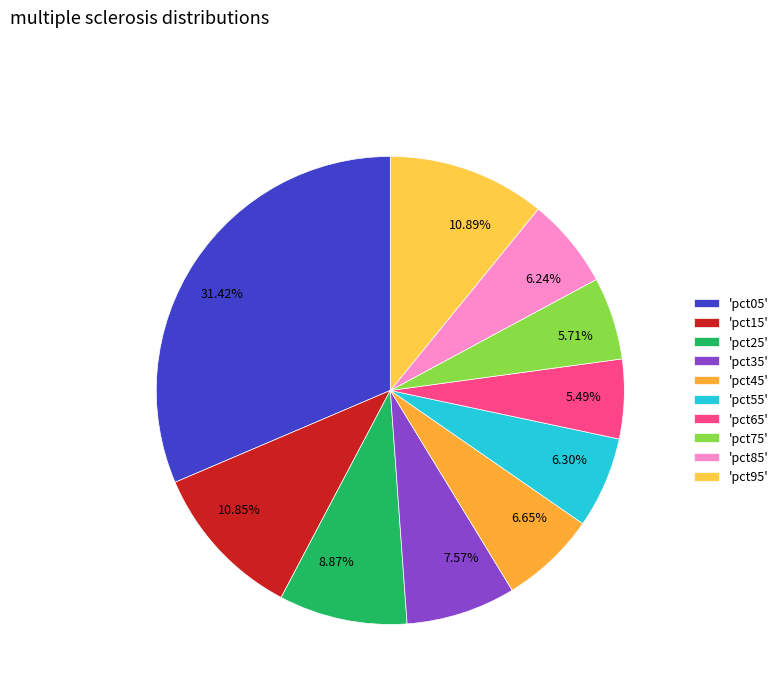

Does any single category account for the majority?

No